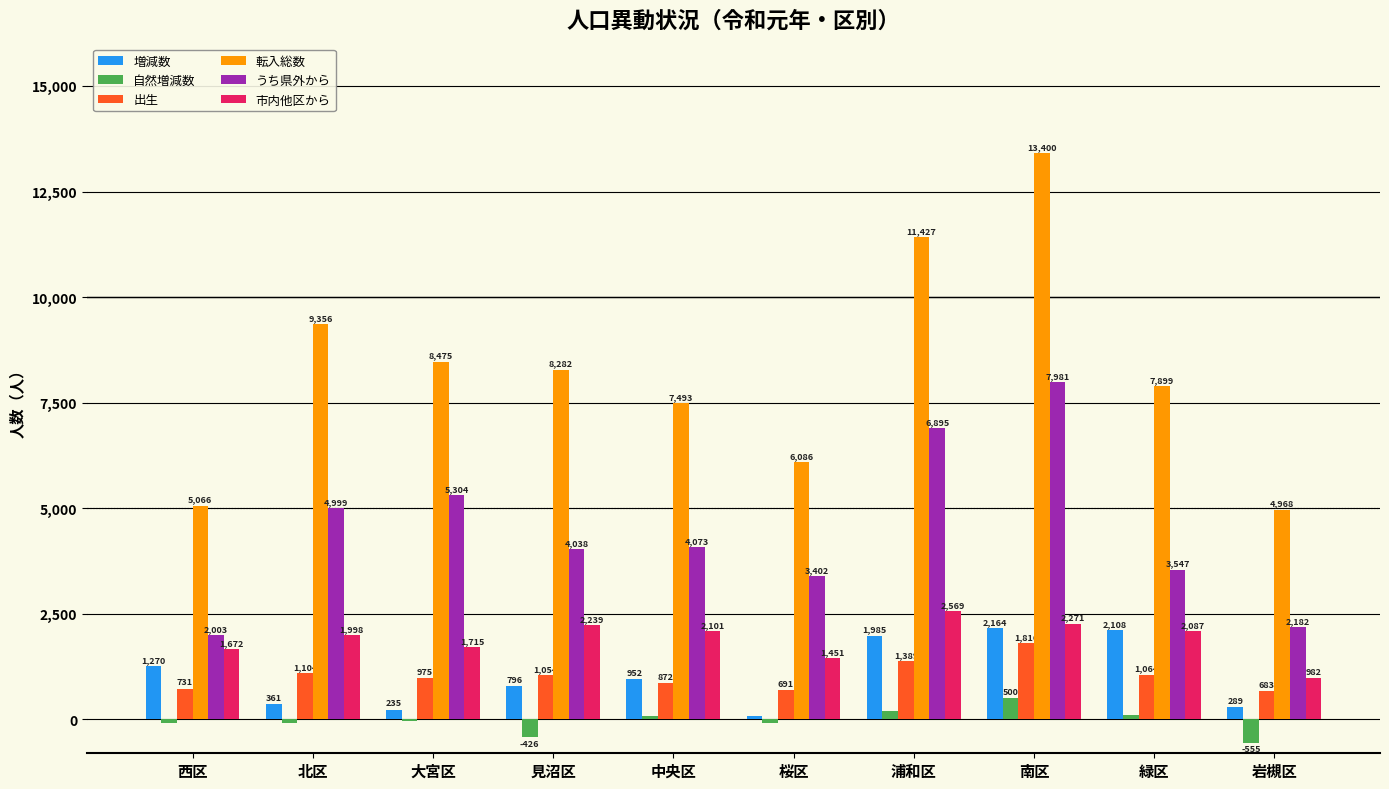

Reading left to right, list all the values displayed in this chart.

増減数: 1270	361	235	796	952	80	1985	2164	2108	289
自然増減数: -89	-91	-44	-426	86	-83	195	500	116	-555
出生: 731	1104	975	1054	872	691	1389	1816	1064	683
転入総数: 5066	9356	8475	8282	7493	6086	11427	13400	7899	4968
うち県外から: 2003	4999	5304	4038	4073	3402	6895	7981	3547	2182
市内他区から: 1672	1998	1715	2239	2101	1451	2569	2271	2087	982